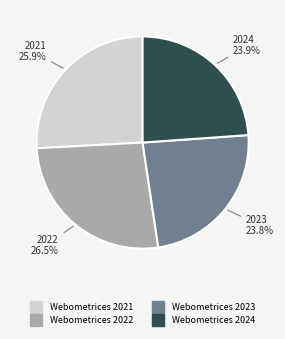

Which slice is the largest?

Webometrices 2022